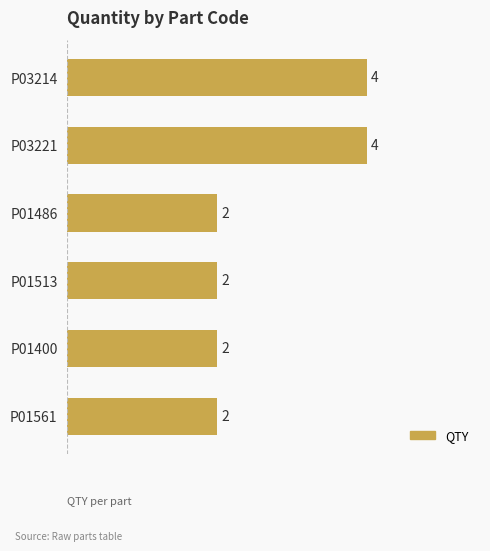

What is the sum of all values?

16